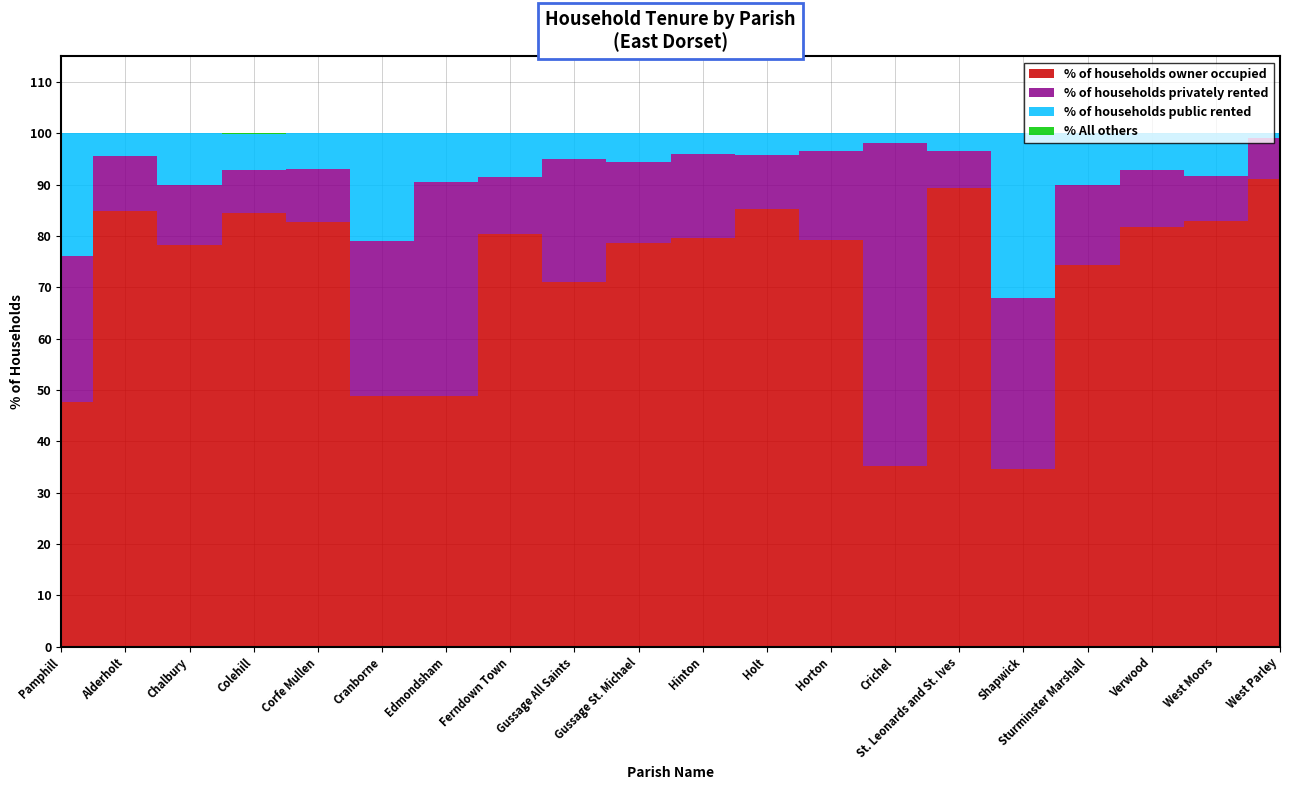

True or false: % of households owner occupied has more than 2 interior local peaks.

True